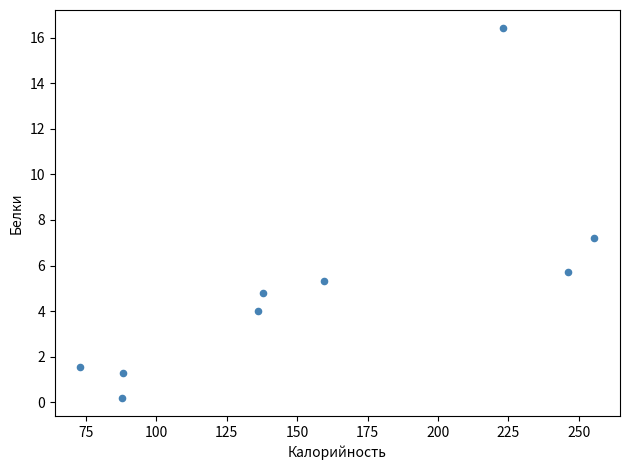

What is the average Y value?

5.2